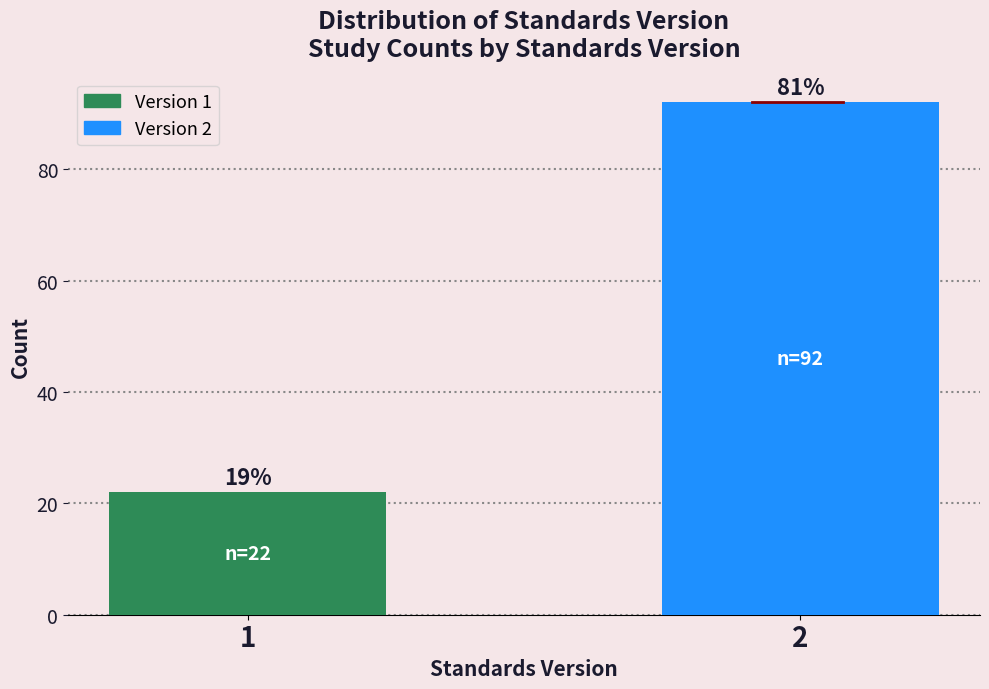

How many bars are there in total?

2